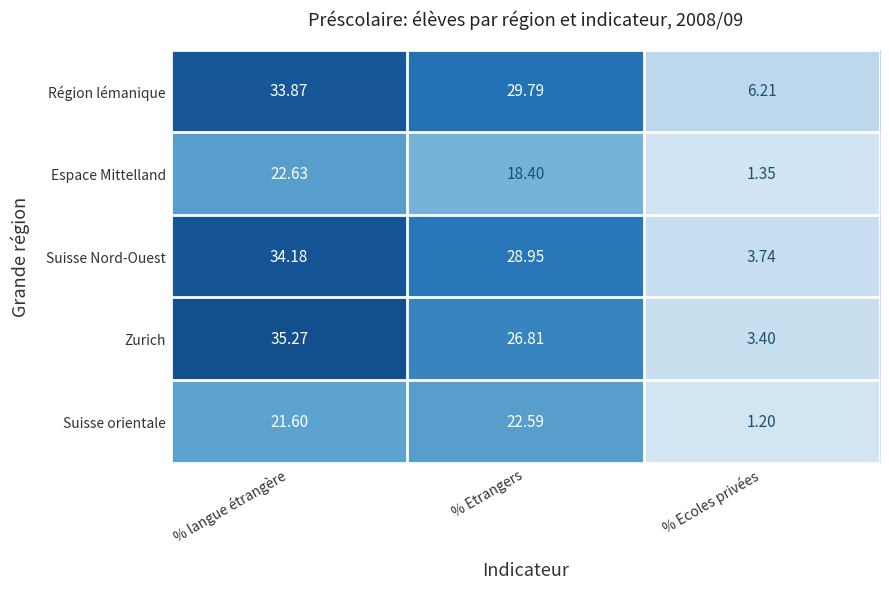

At % Ecoles privées, list the series in order from smallest to largest.

Suisse orientale, Espace Mittelland, Zurich, Suisse Nord-Ouest, Région lémanique